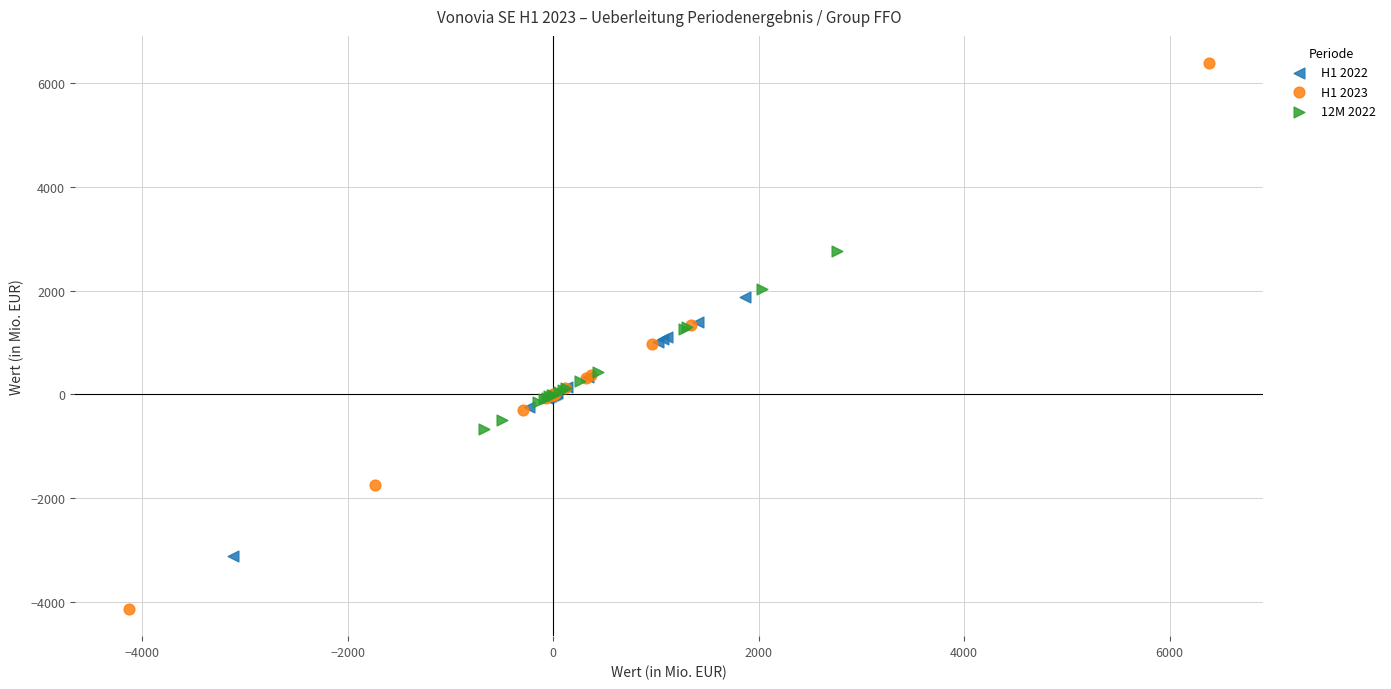

Which series reaches the maximum Y coordinate?

H1 2023